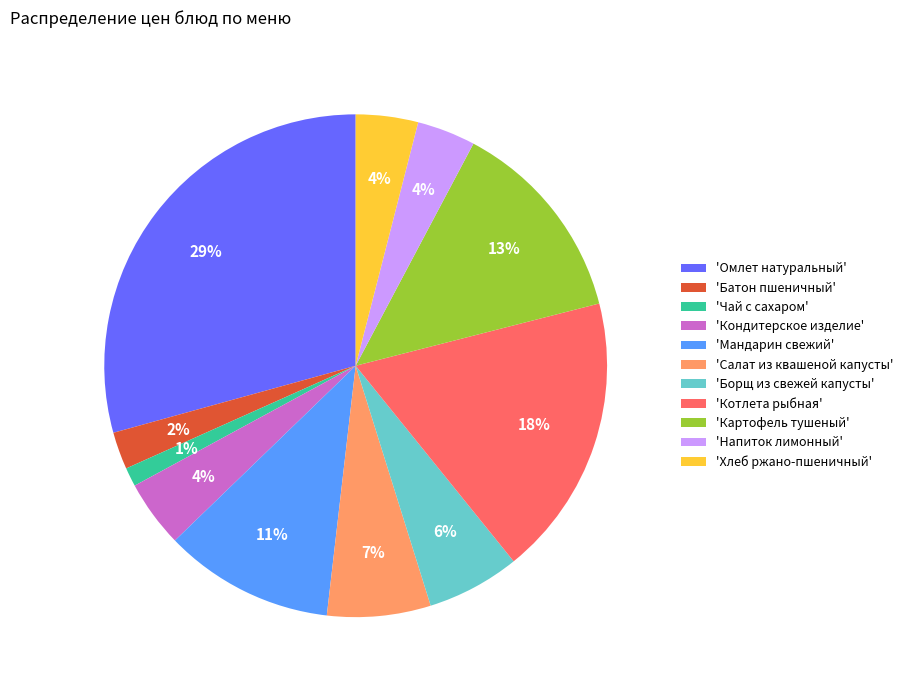

Do 'Чай с сахаром' and 'Батон пшеничный' together represent more than half of the pie?

No